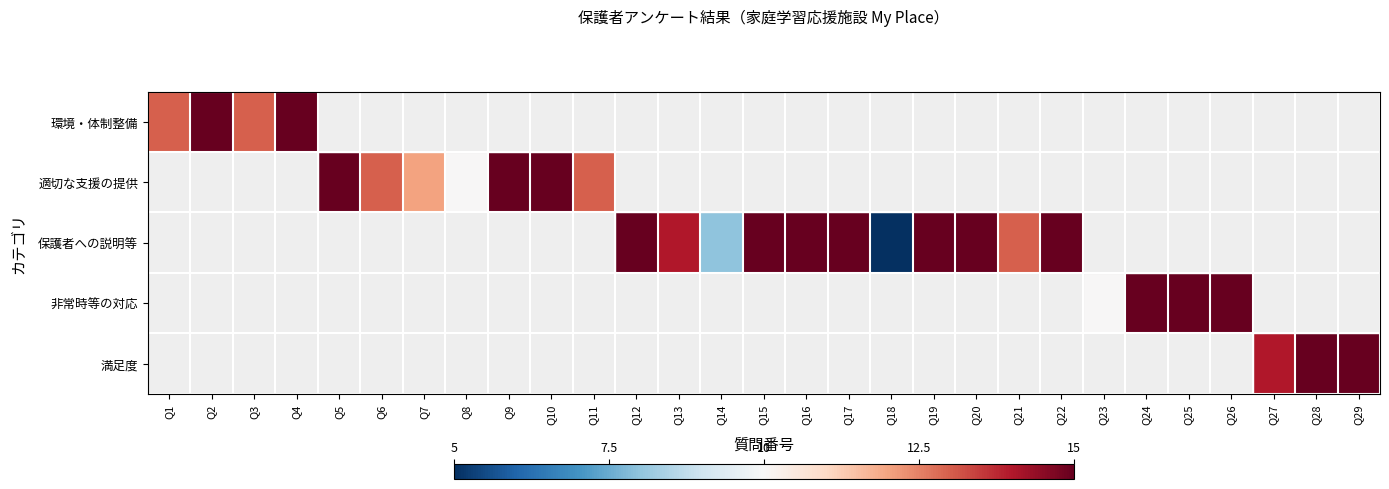

What is the minimum value shown in the chart?

5.0